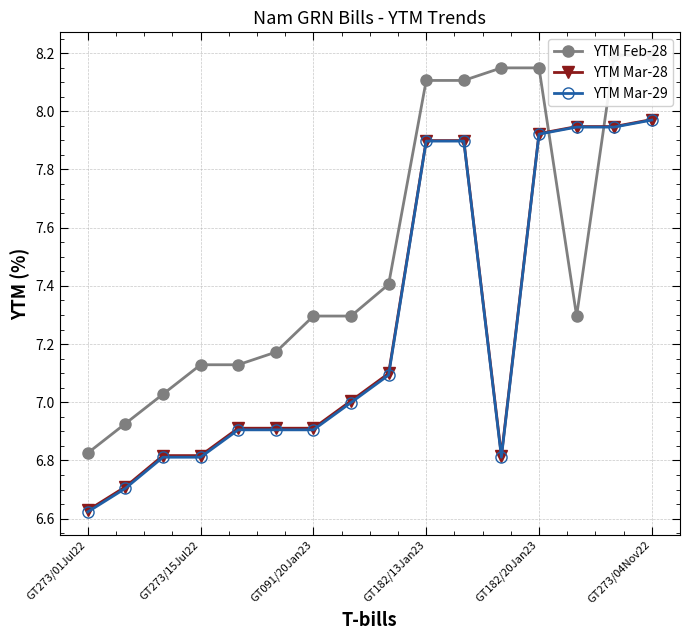

What is the difference between the YTM Mar-29 values at GT273/01Jul22 and 11?

0.2